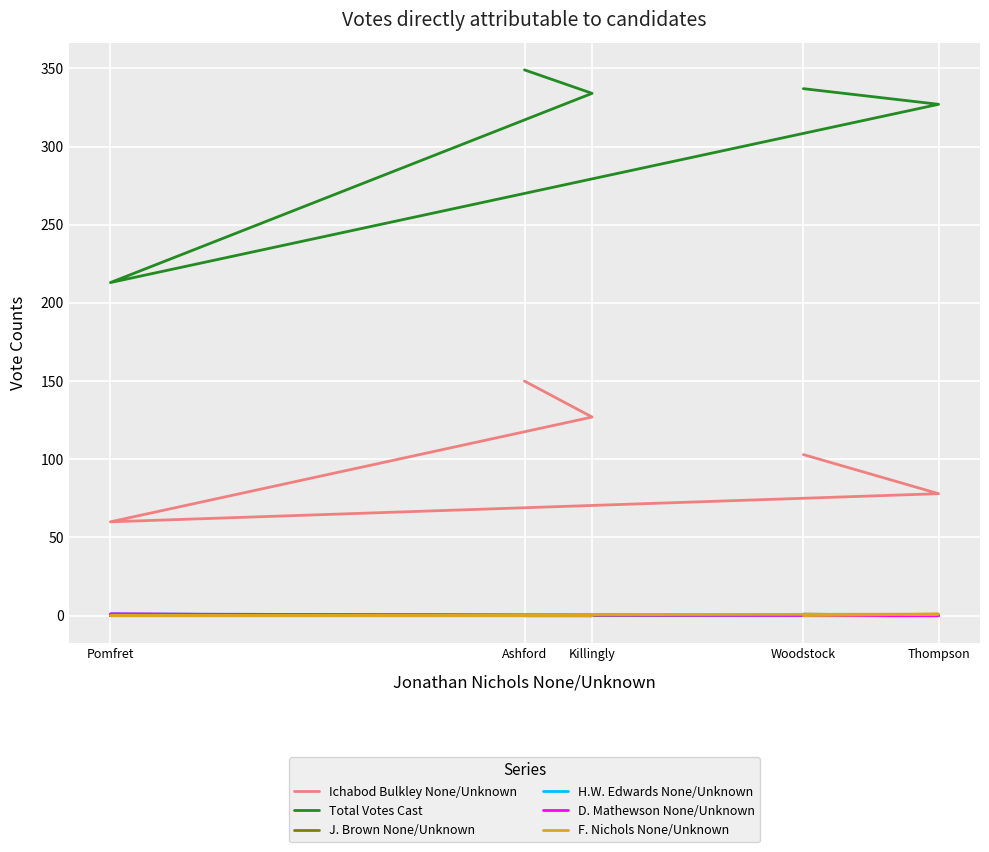

In Total Votes Cast, how many points are lower than both neighbors (excluding endpoints)?

1